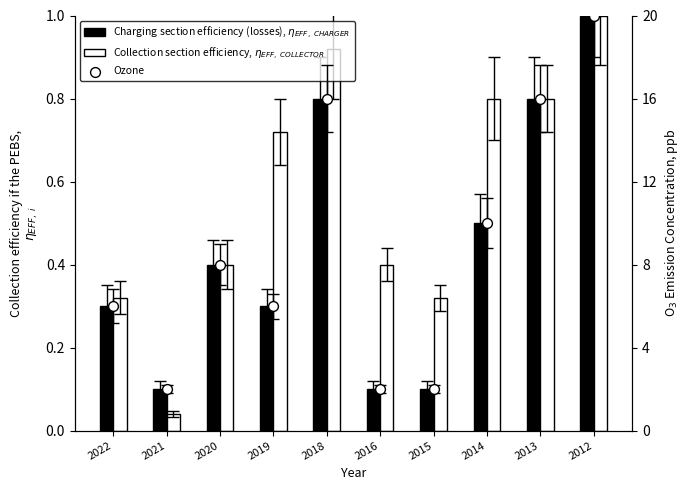

What are all the series names shown in the legend?

Charging section efficiency (losses), $\eta_{EFF,\ CHARGER}$, Collection section efficiency, $\eta_{EFF,\ COLLECTOR}$, Ozone